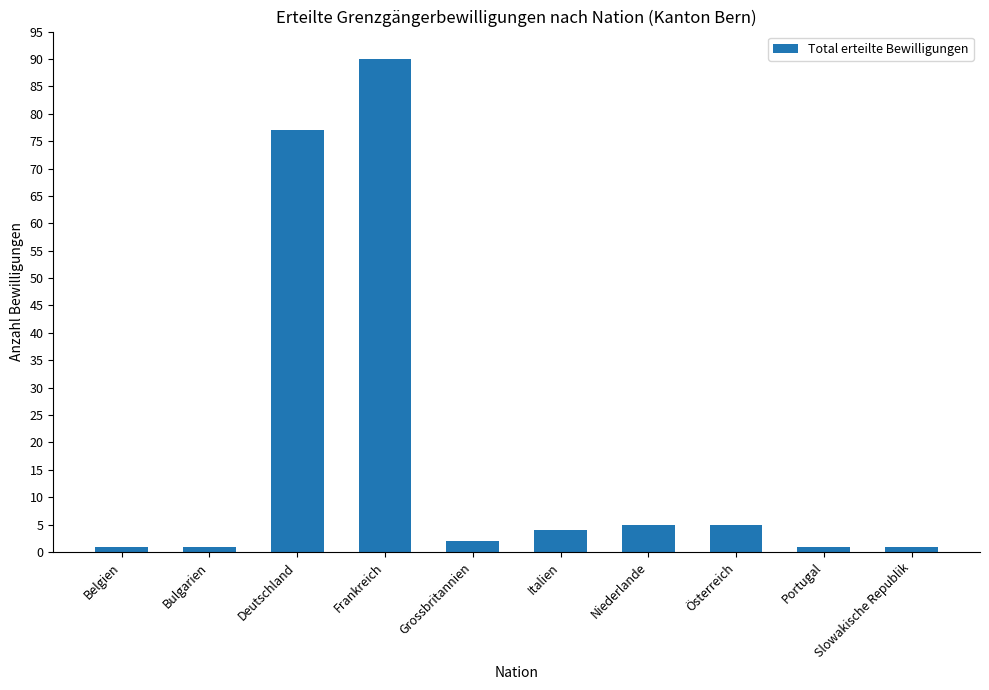

What is the change in value from Bulgarien to Österreich?

+4